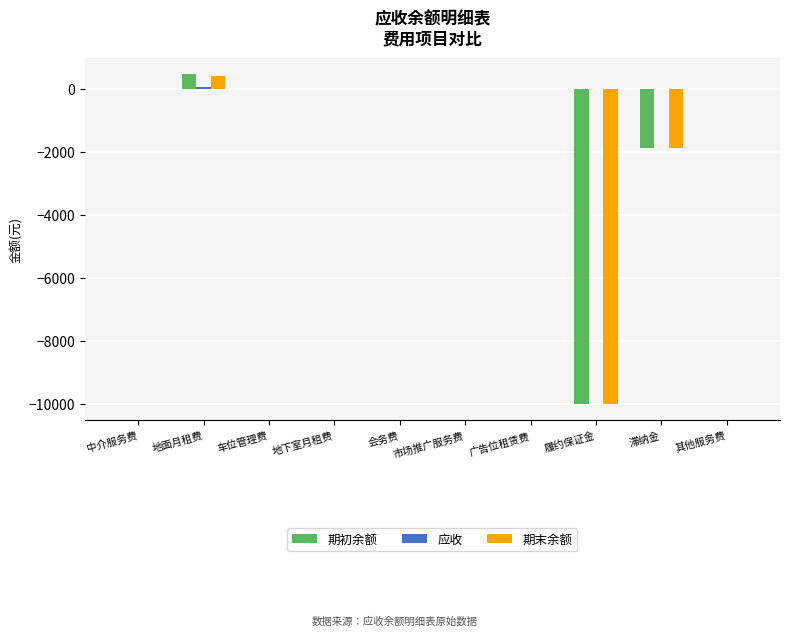

The 期末余额 series shows 0.0 at 其他服务费. True or false?

True